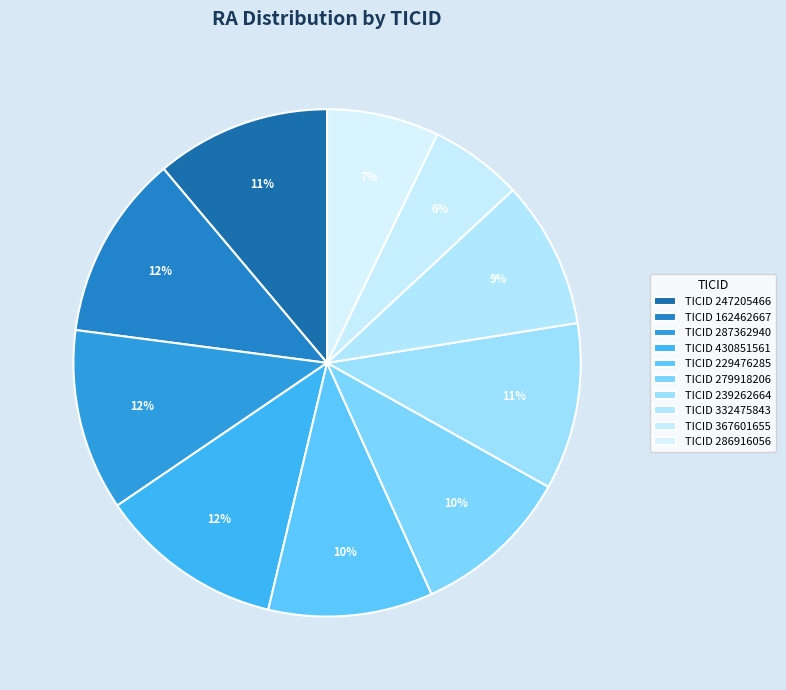

Count the number of slices in the pie.

10